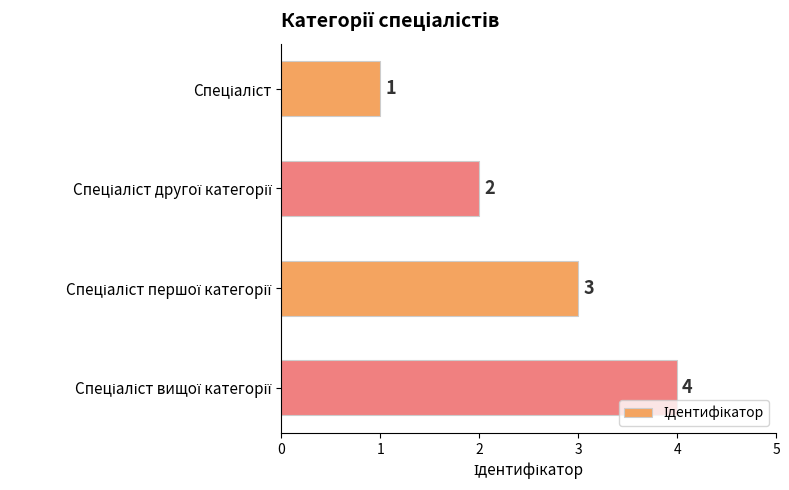

What is the maximum value shown in the chart?

4